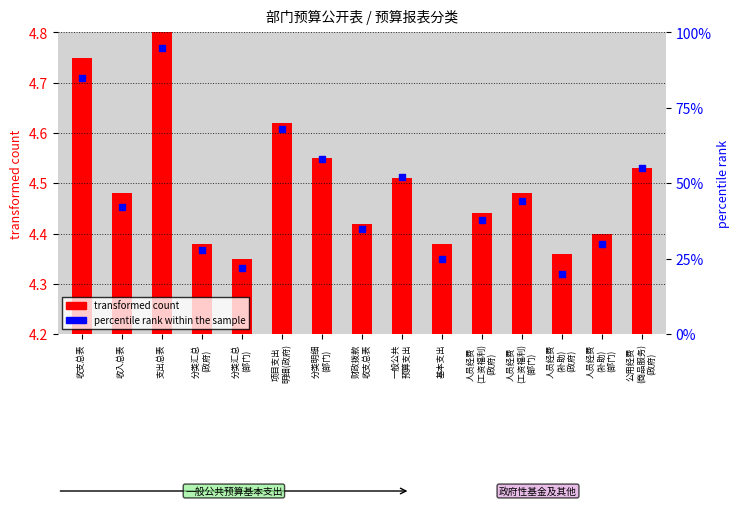

At which category is the sum across all series the highest?

支出总表